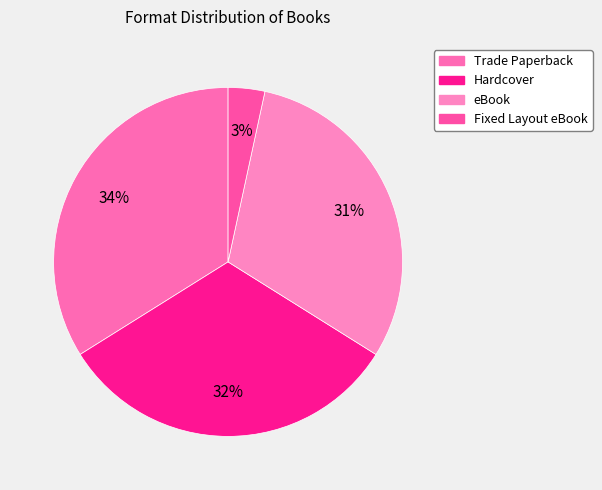

To the nearest percent, what portion does Trade Paperback represent?

34%